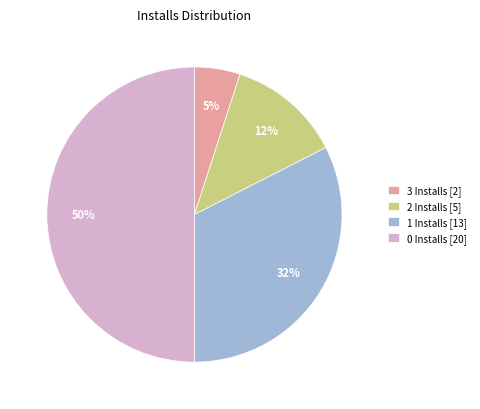

Is the sum of 3 Installs [2] and 2 Installs [5] greater than half?

No